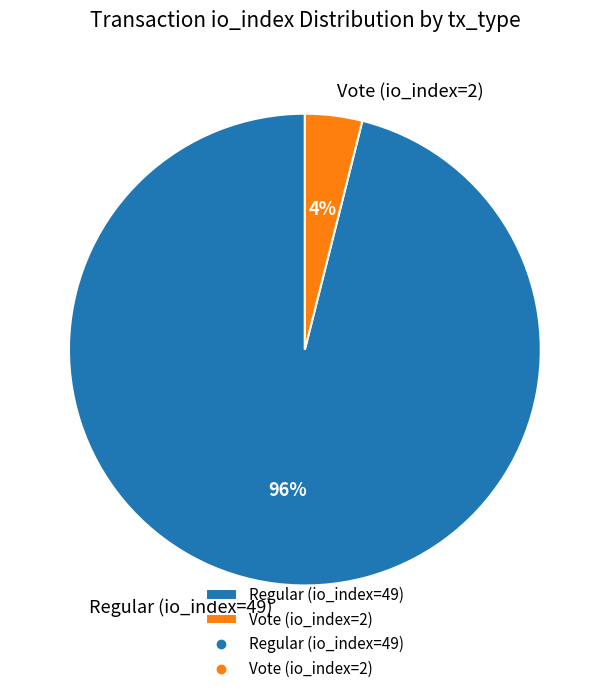

Which category has the biggest portion of the pie?

Regular (io_index=49)